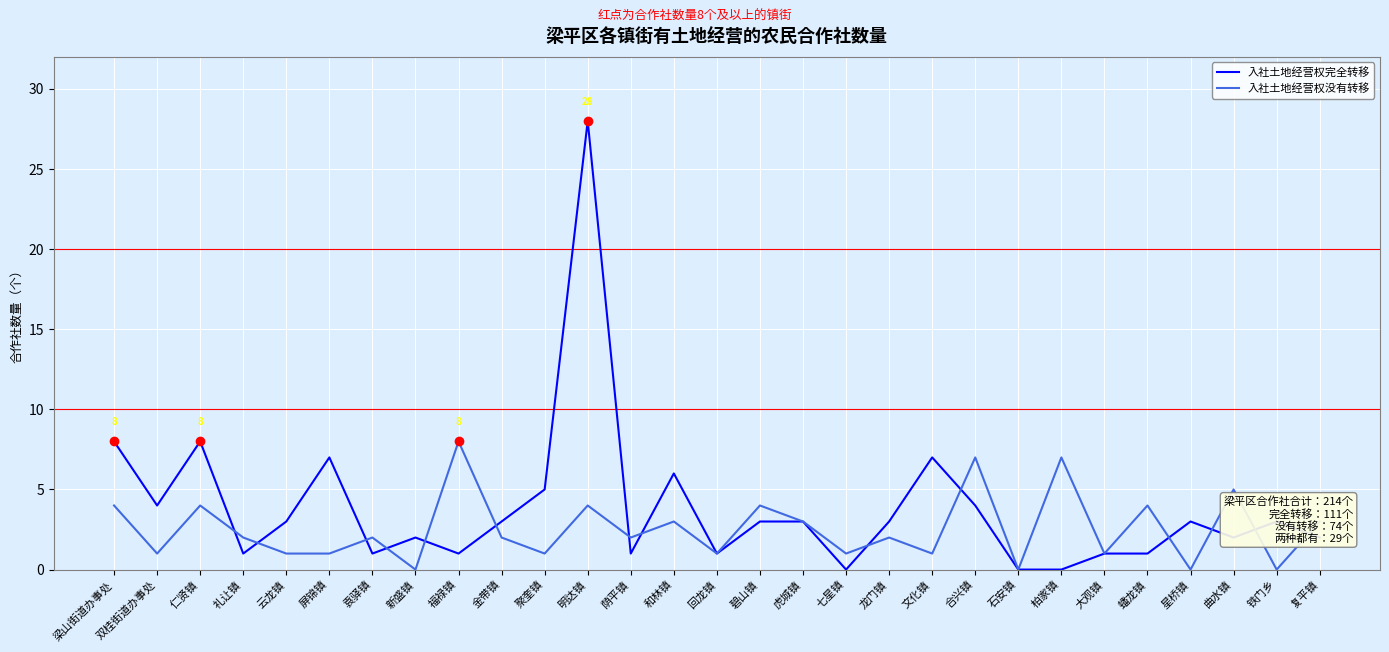

At which label does 入社土地经营权没有转移 reach its peak?

福禄镇